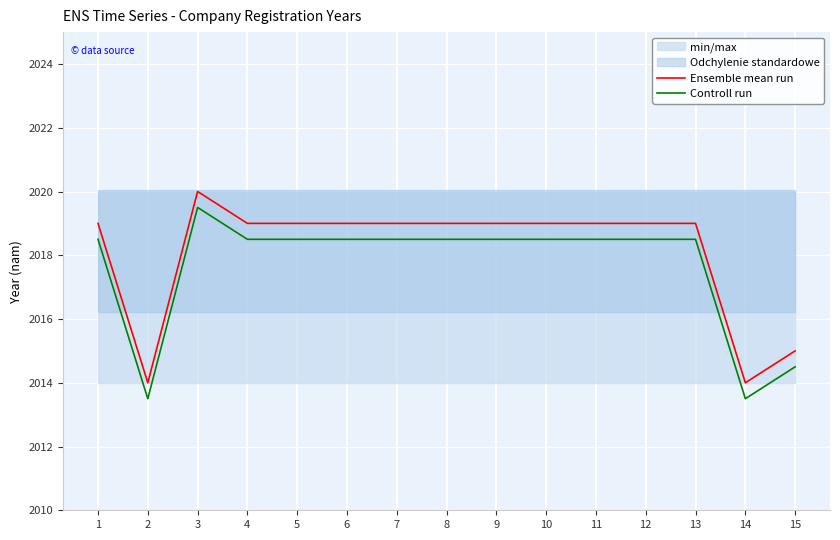

Is it true that Controll run equals 2013.5 at 14?

True